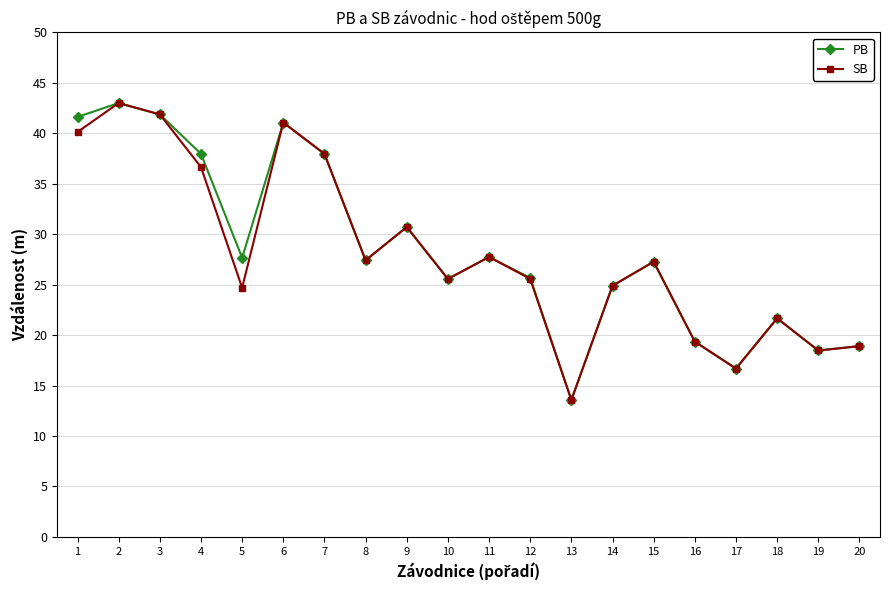

Is it true that SB equals 63.5 at 6?

False